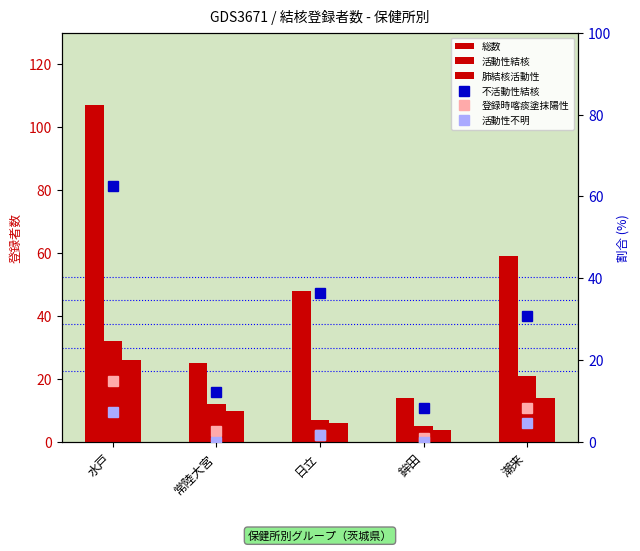

Count the number of categories in the chart.

5